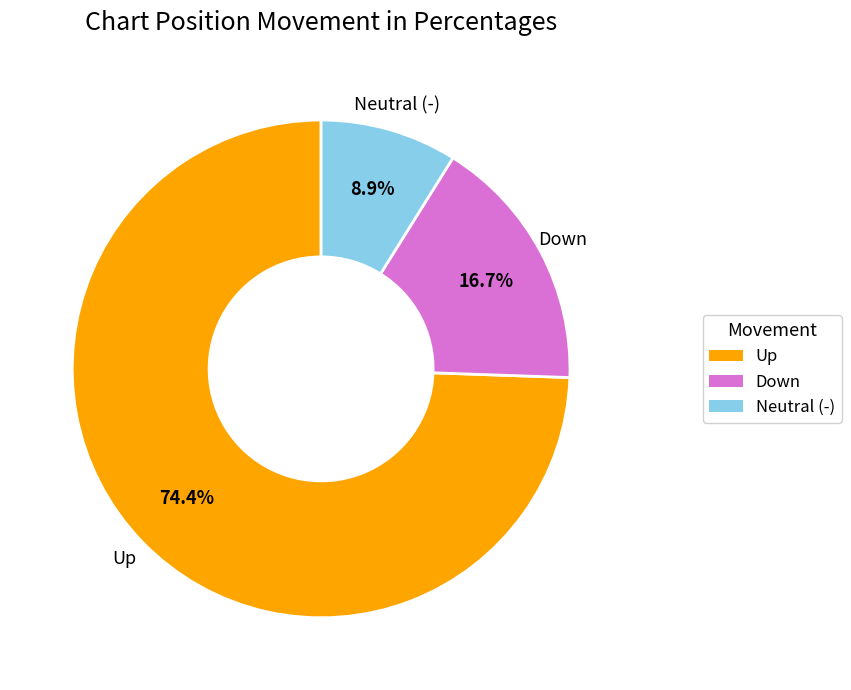

Which slice is the smallest?

Neutral (-)